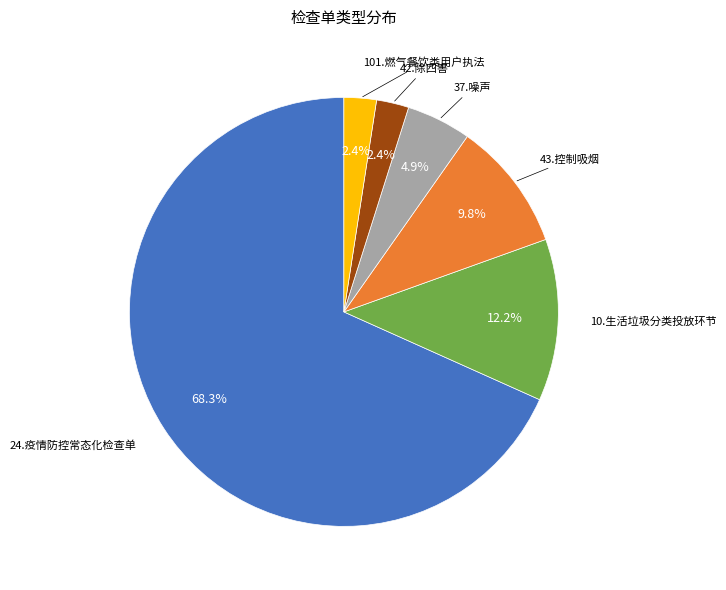

Count the number of slices in the pie.

6